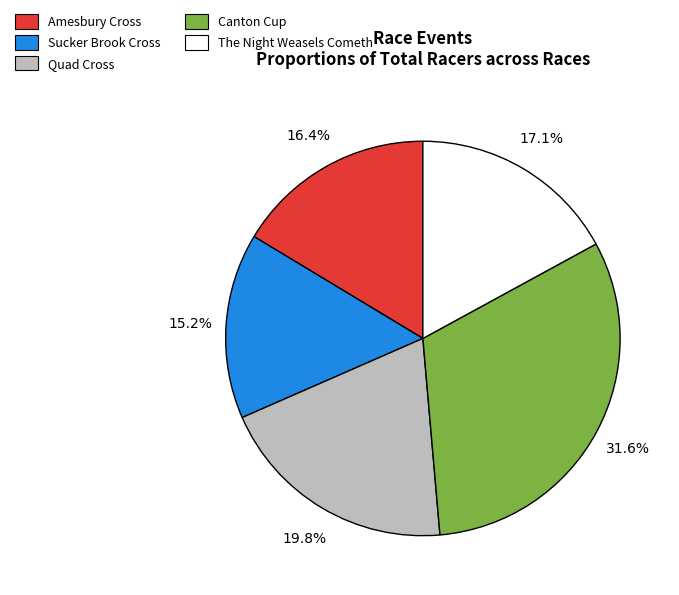

How much of the chart is everything except Sucker Brook Cross?

84.8%